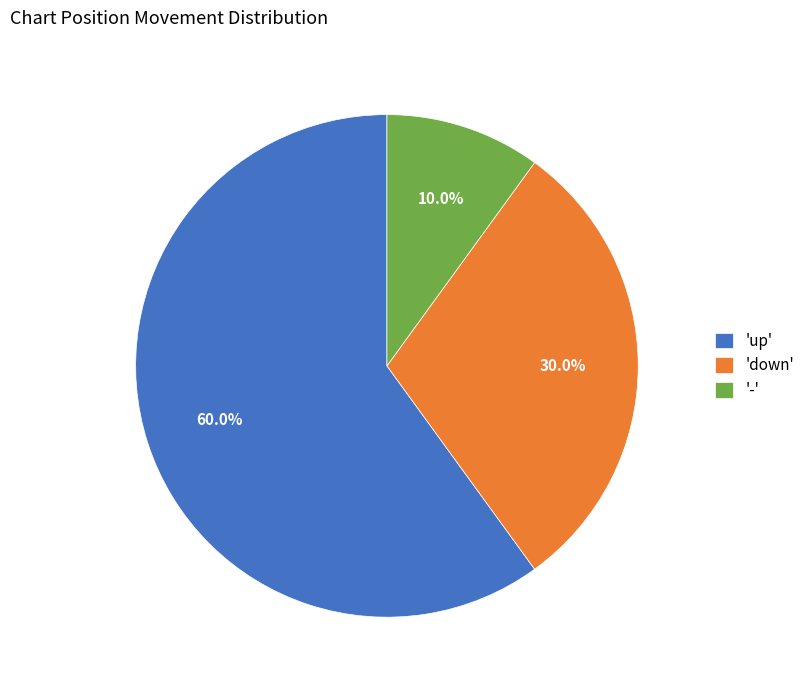

Which slice is the smallest?

'-'